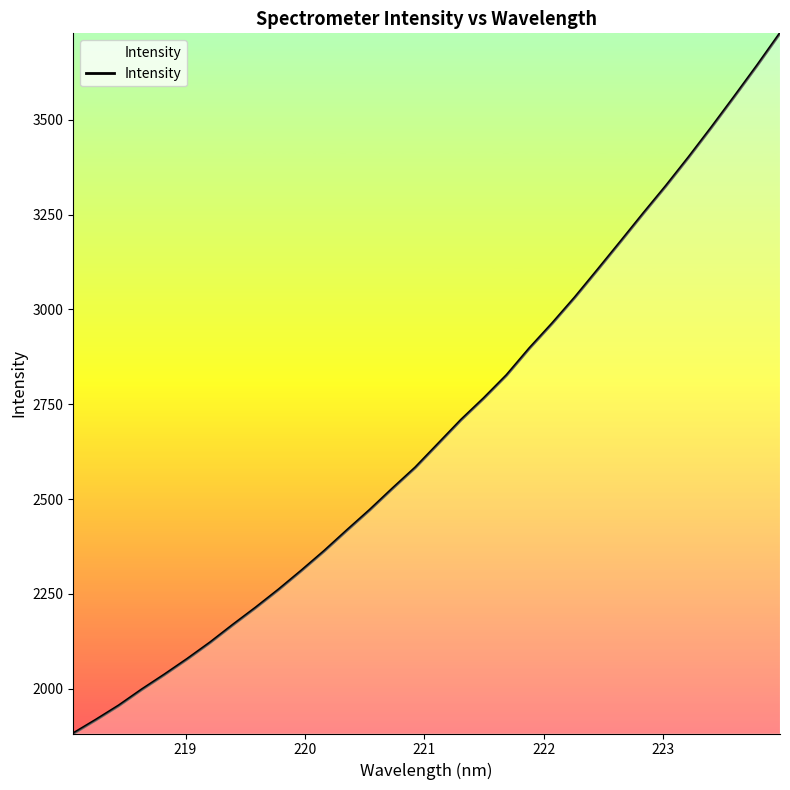

What is the minimum value shown in the chart?

1881.8